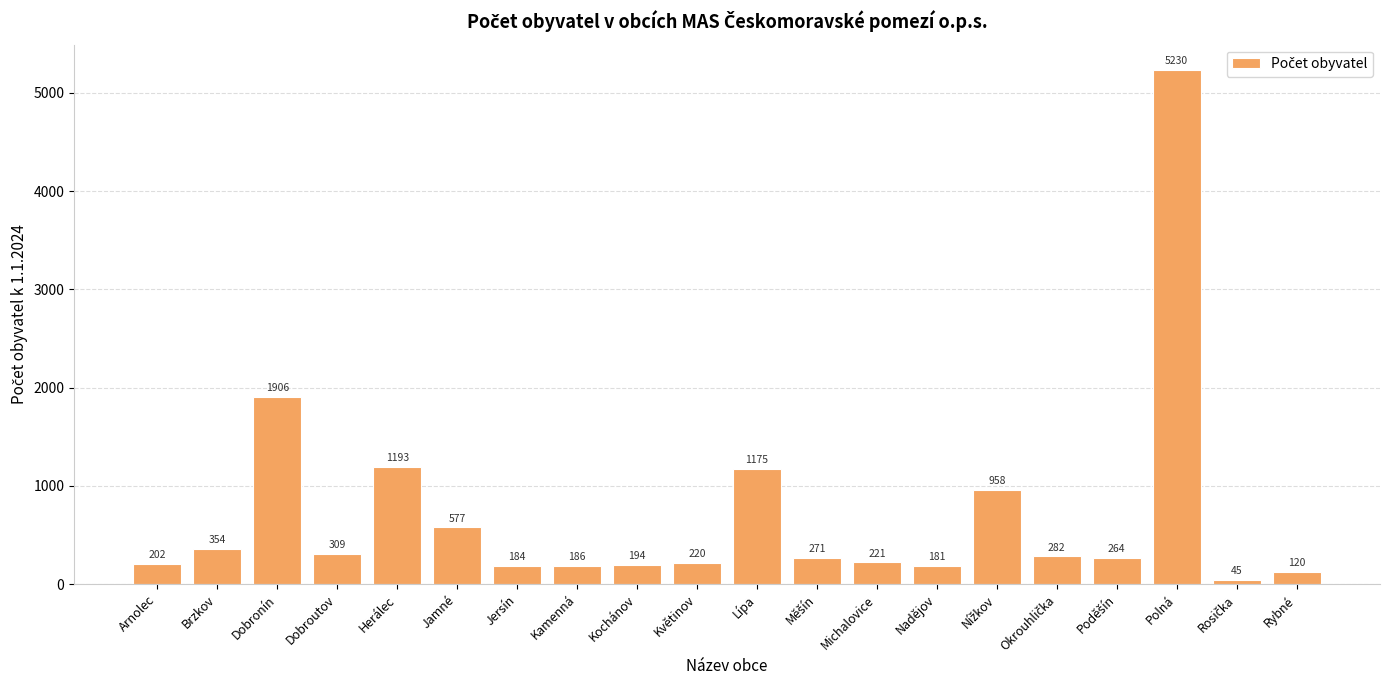

How many values are below 271?

10